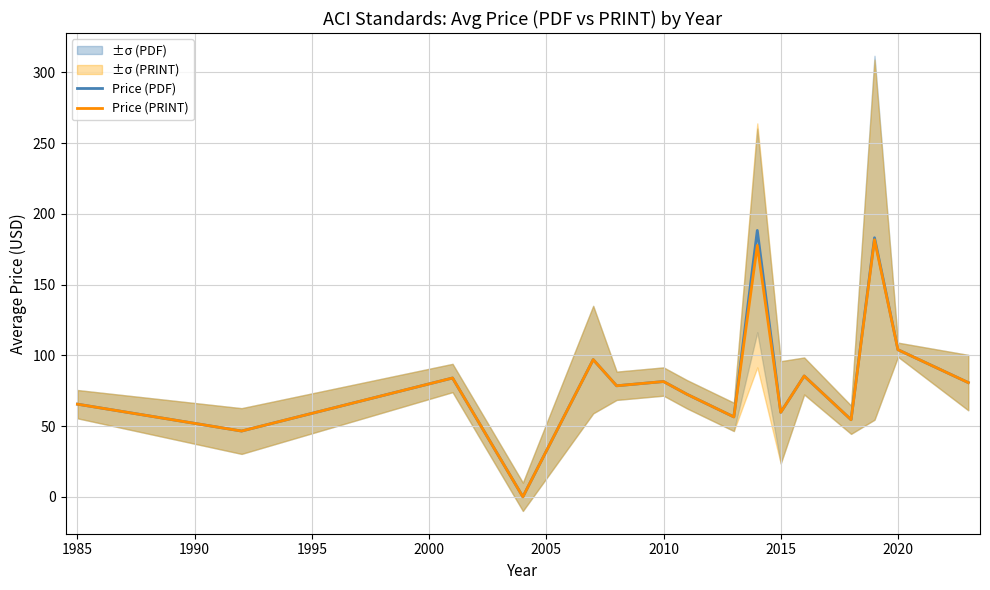

True or false: Price (PRINT) has a value of 81.5 at 2010.

True